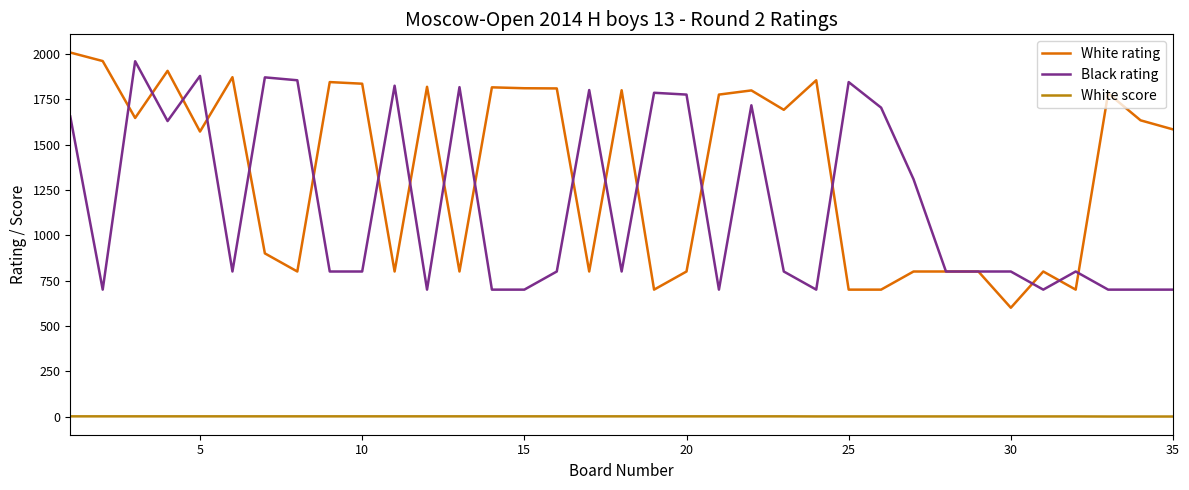

What is the difference between the maximum and minimum values in the White score series?

1.0